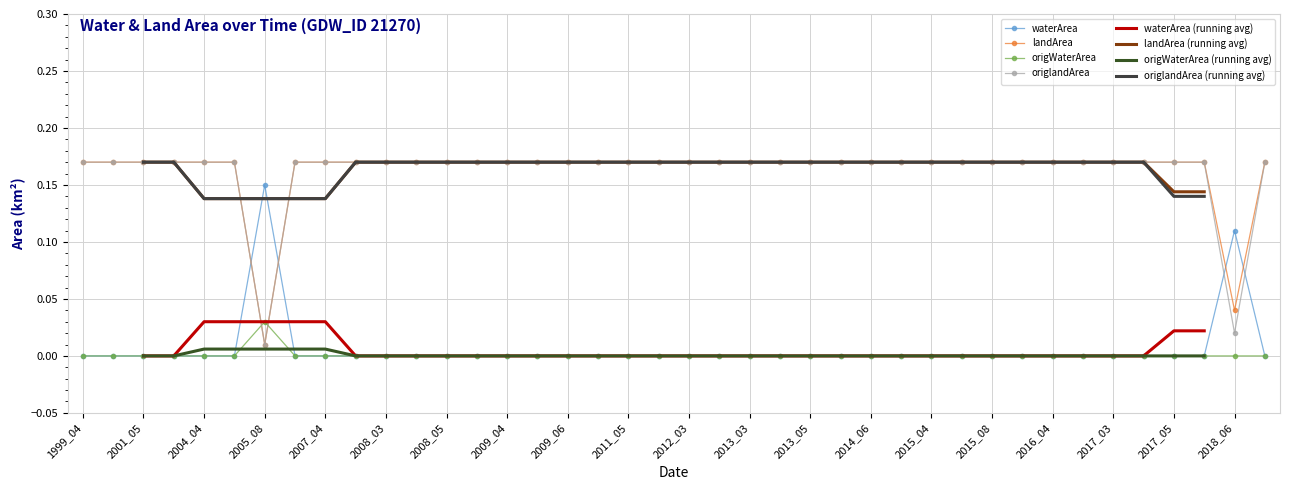

What are all the series names shown in the legend?

waterArea, landArea, origWaterArea, origlandArea